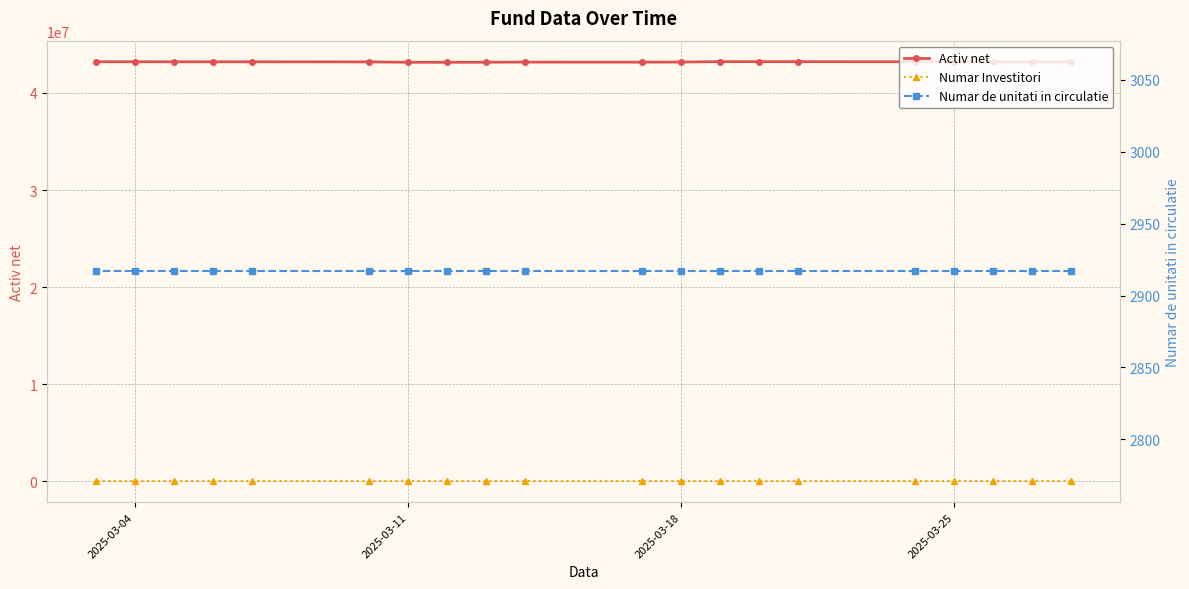

At how many categories does at least one series exceed 30424?

20